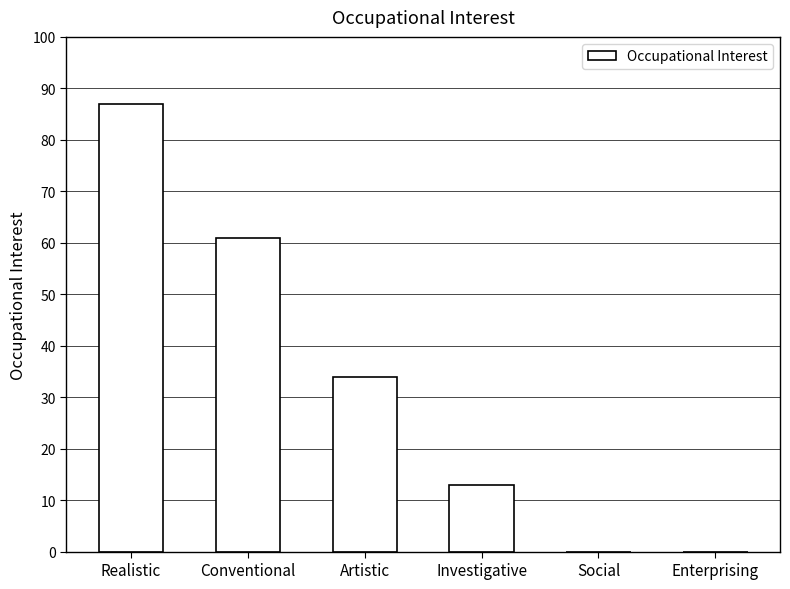

Where does the data first go above 34?

Realistic